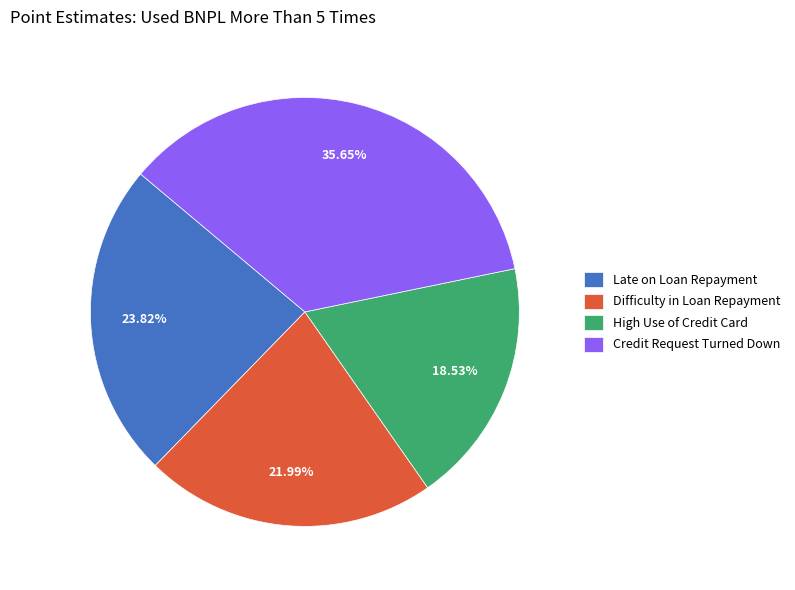

To the nearest percent, what is the combined percentage of Difficulty in Loan Repayment and High Use of Credit Card?

41%